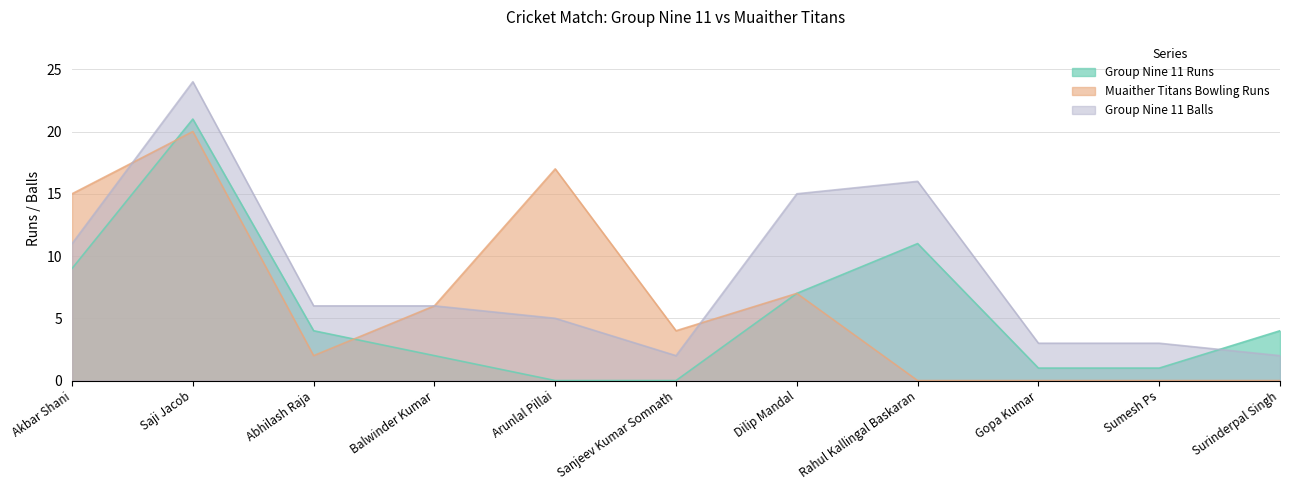

How many interior local valleys does the Group Nine 11 Balls series have?

1